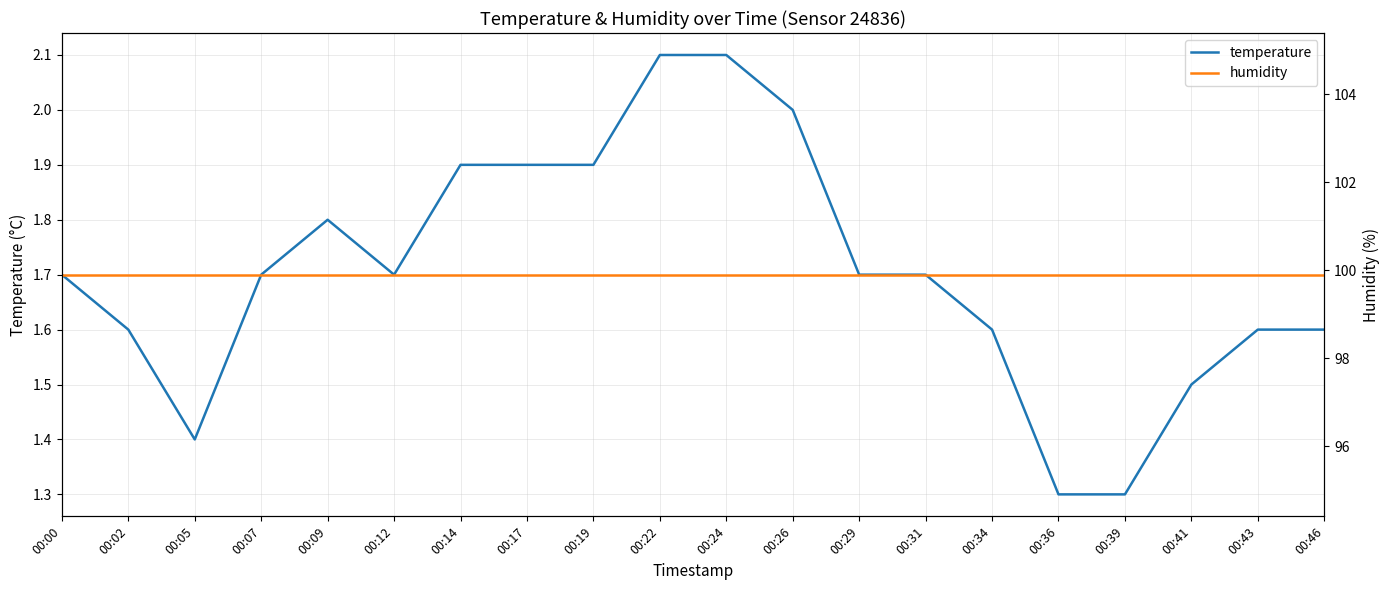

Where is the first local maximum for temperature?

00:09